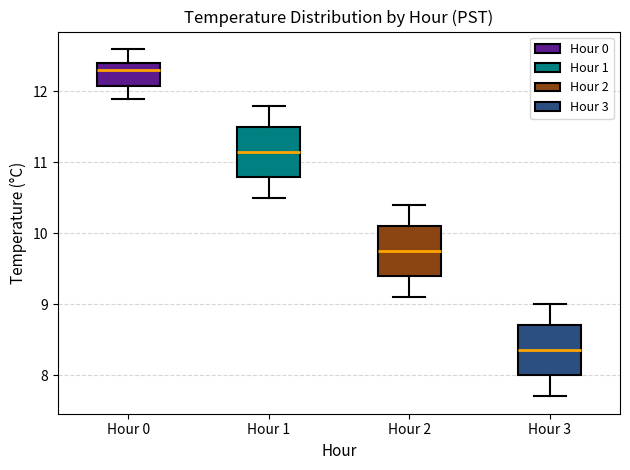

Reading left to right, transcribe this box plot: for each box, give where its median line is, the range the box spans, and where its two whiskers end, as read against the y-axis. The values are not printed on the chart, so give them approximately, as read against the axis.

Hour 0: median 12.3, box 12.1 to 12.4, whiskers 11.9 to 12.6
Hour 1: median 11.2, box 10.8 to 11.5, whiskers 10.5 to 11.8
Hour 2: median 9.8, box 9.4 to 10.1, whiskers 9.1 to 10.4
Hour 3: median 8.4, box 8.0 to 8.7, whiskers 7.7 to 9.0